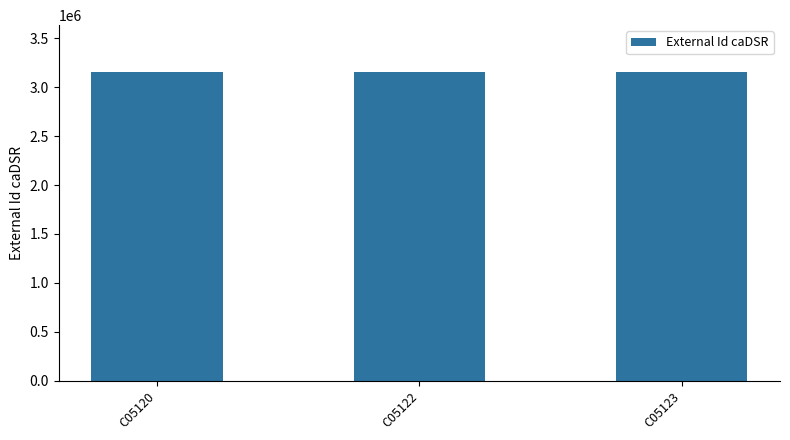

What is the sum of the values at C05122 and C05123?

6321393